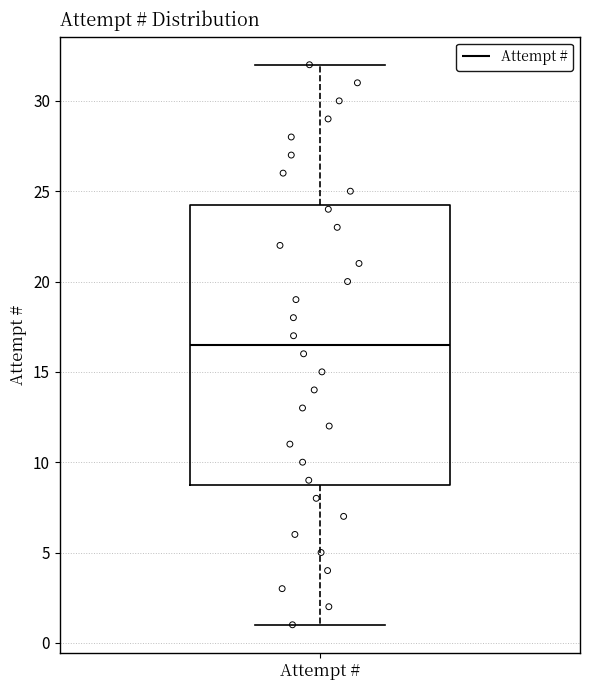

Read this box plot against the y-axis: the position of the median line, the range covered by the box, and the ends of both whiskers. The values are not printed on the chart, so give them approximately, as read against the axis.

median 16.5, box 9.0 to 24.5, whiskers 1.0 to 32.0